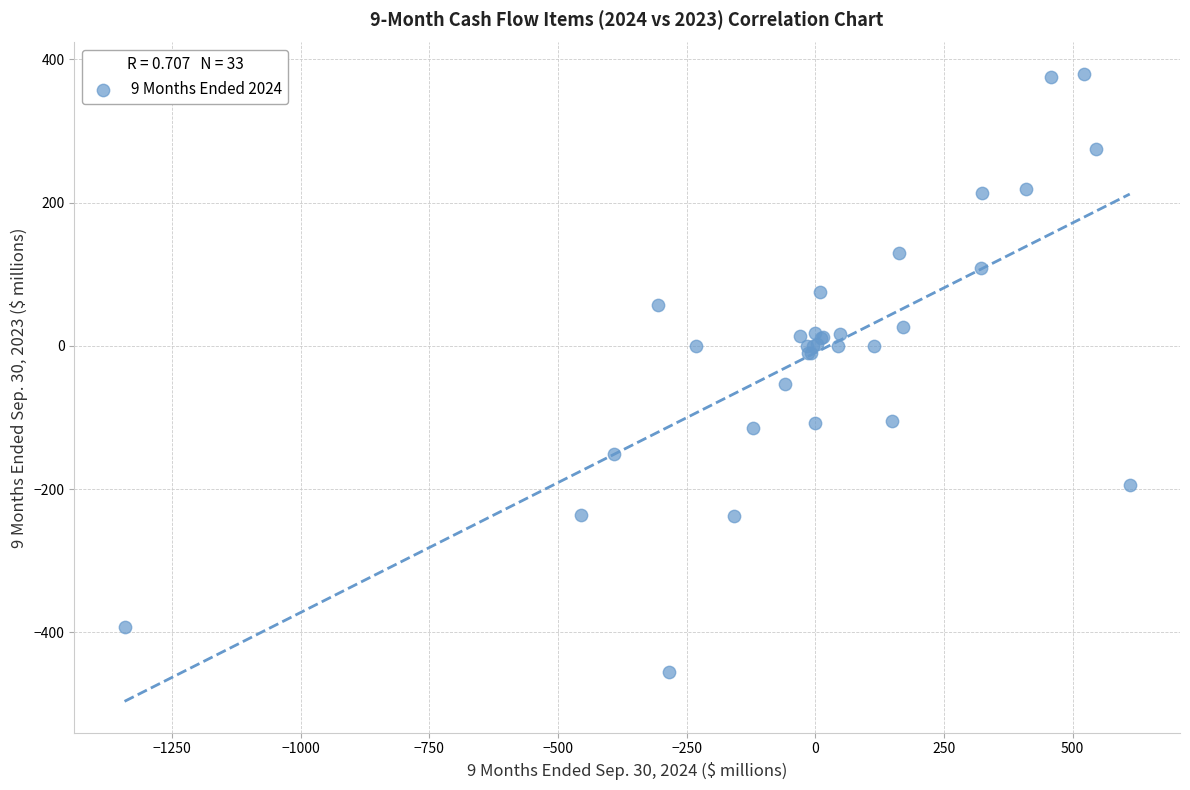

What Y value in the scatter plot is closest to -37?

-54.0